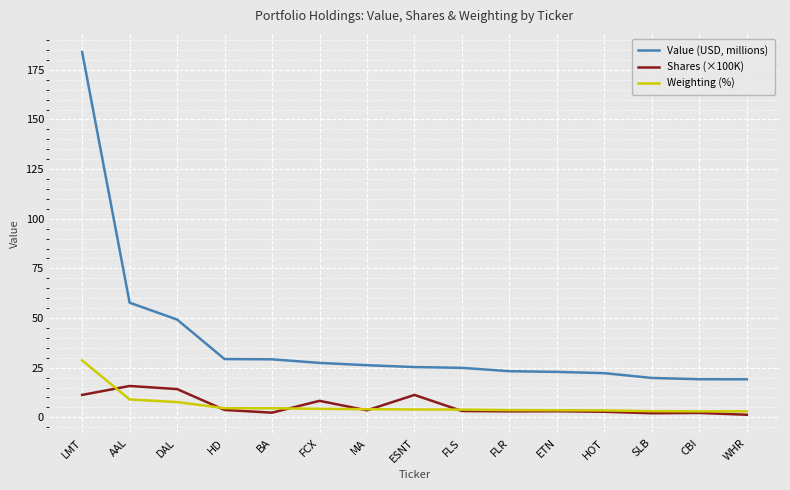

Which category has the highest value in the Value (USD, millions) series?

LMT